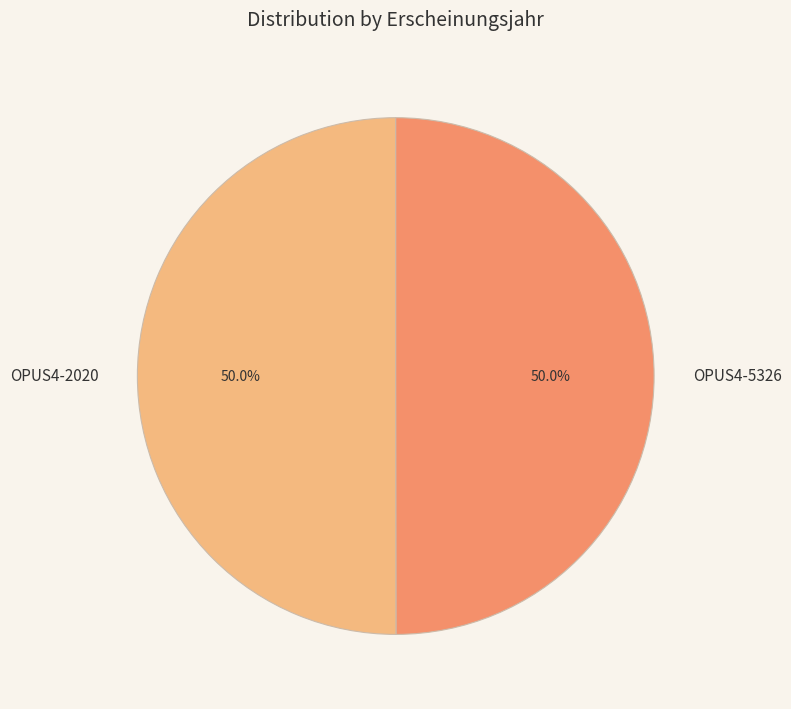

What is the total percentage of OPUS4-5326 and OPUS4-2020?

100.0%